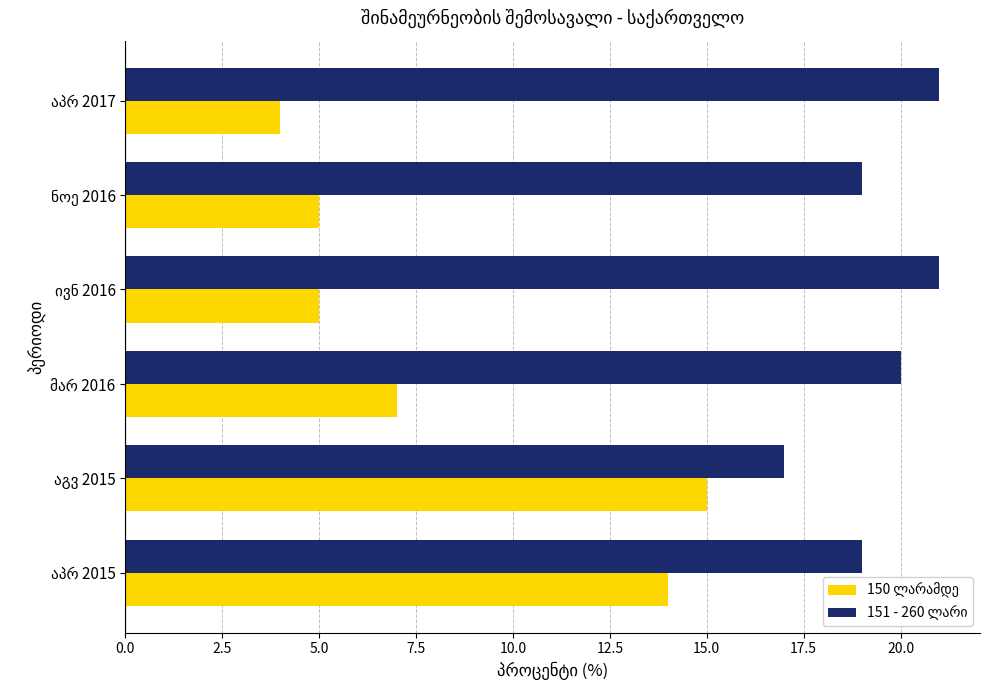

At how many categories does at least one series exceed 13?

6